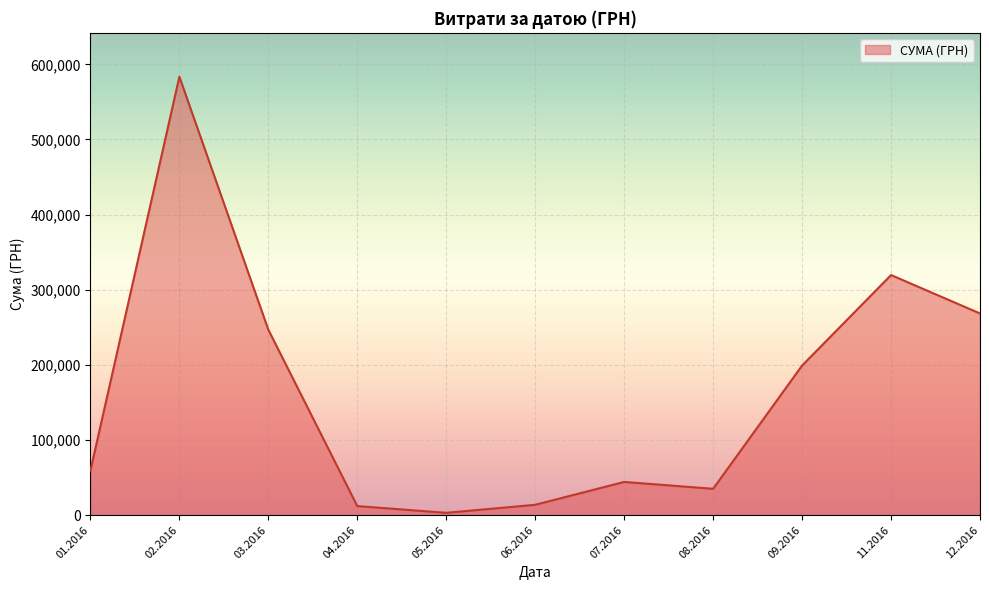

What is the difference between the maximum and minimum values?

580399.0